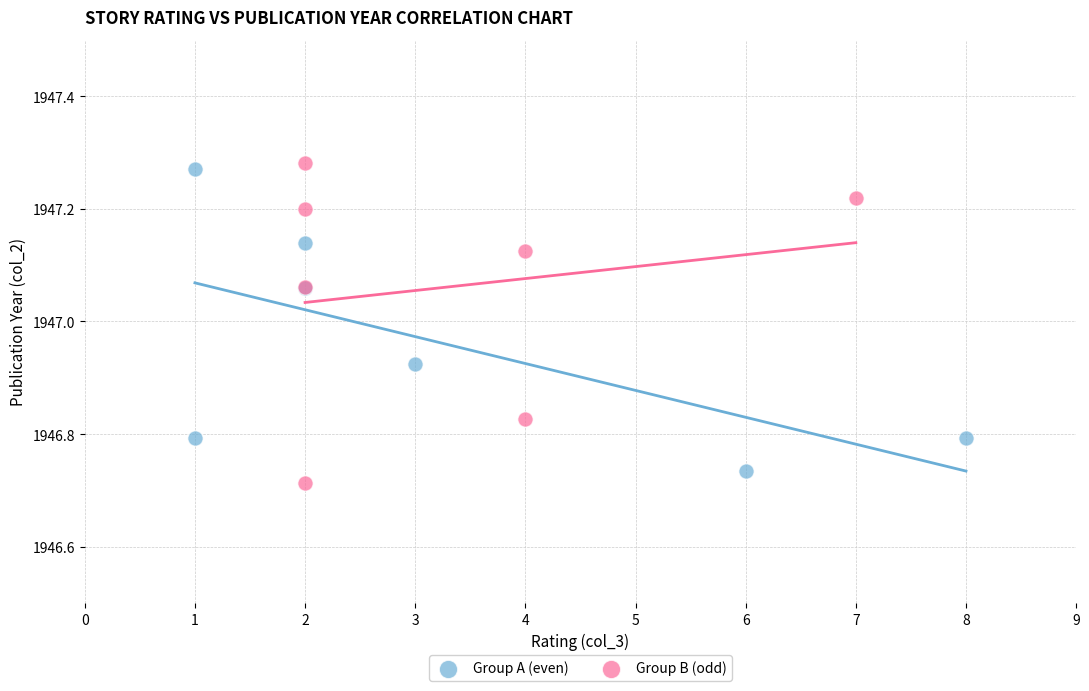

What are all the series names shown in the legend?

Group A (even), Group B (odd)